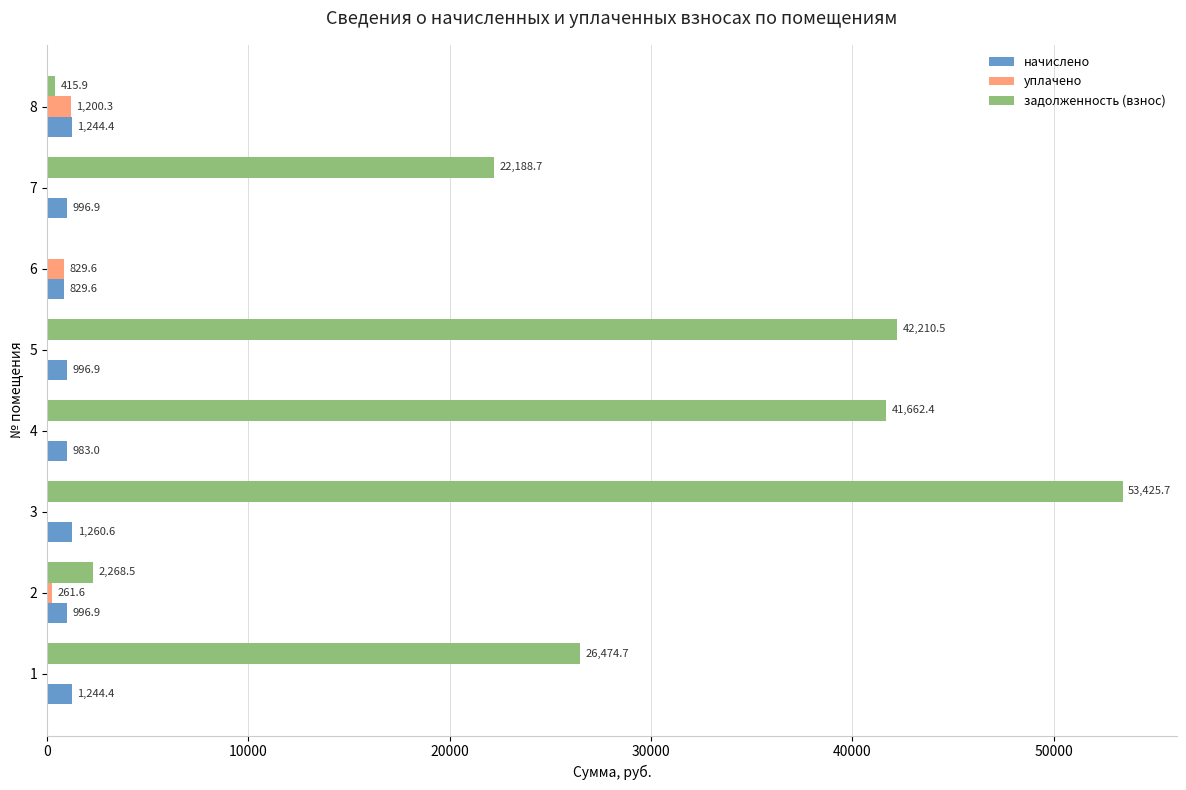

What is the sum of the уплачено values at 6 and 5?

829.6